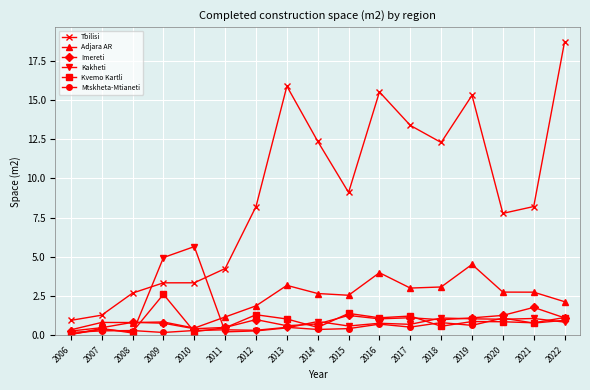

At which label does Adjara AR reach its peak?

2019